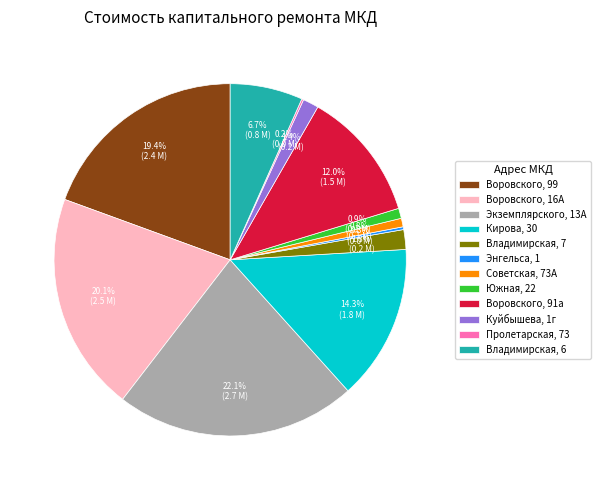

How much of the chart is everything except Куйбышева, 1г?

98.6%